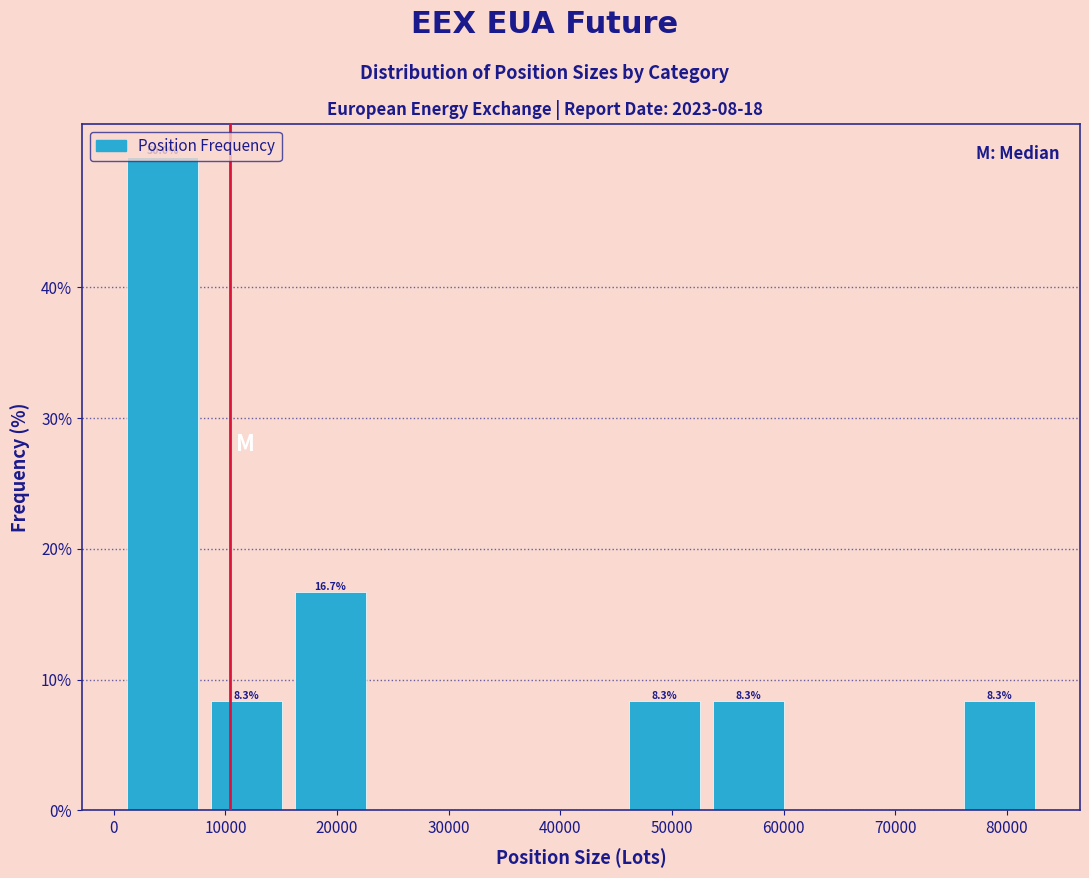

Over which range of the x-axis is the bar tallest?

1000 to 8000